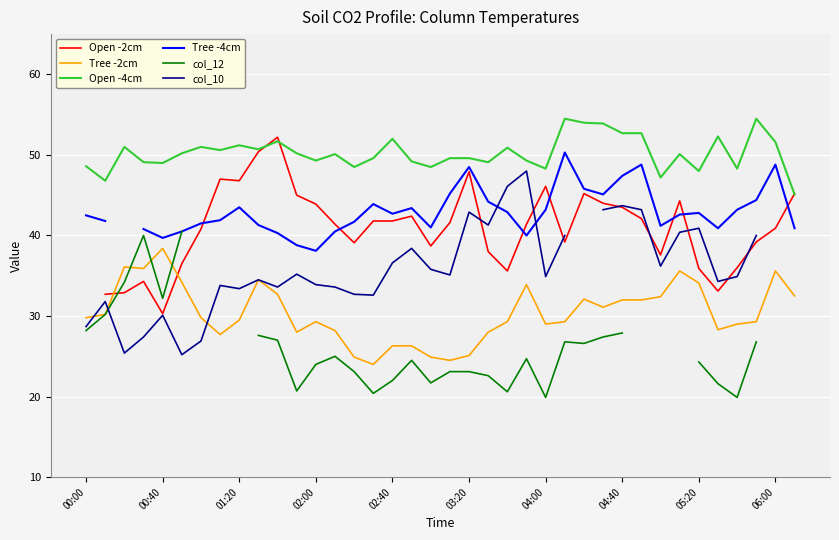

How many lines are shown in the chart?

6